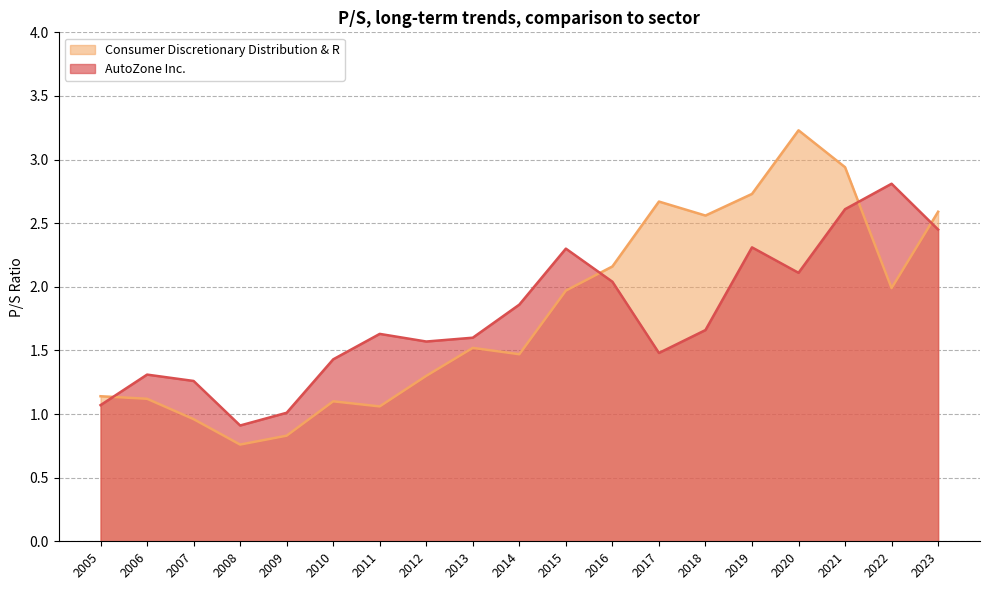

What is the maximum value for Consumer Discretionary Distribution & R?

3.2